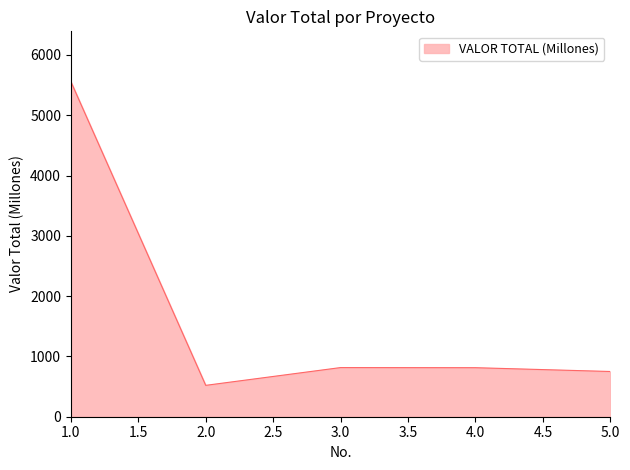

At which category does the chart reach its peak across all series?

1.0